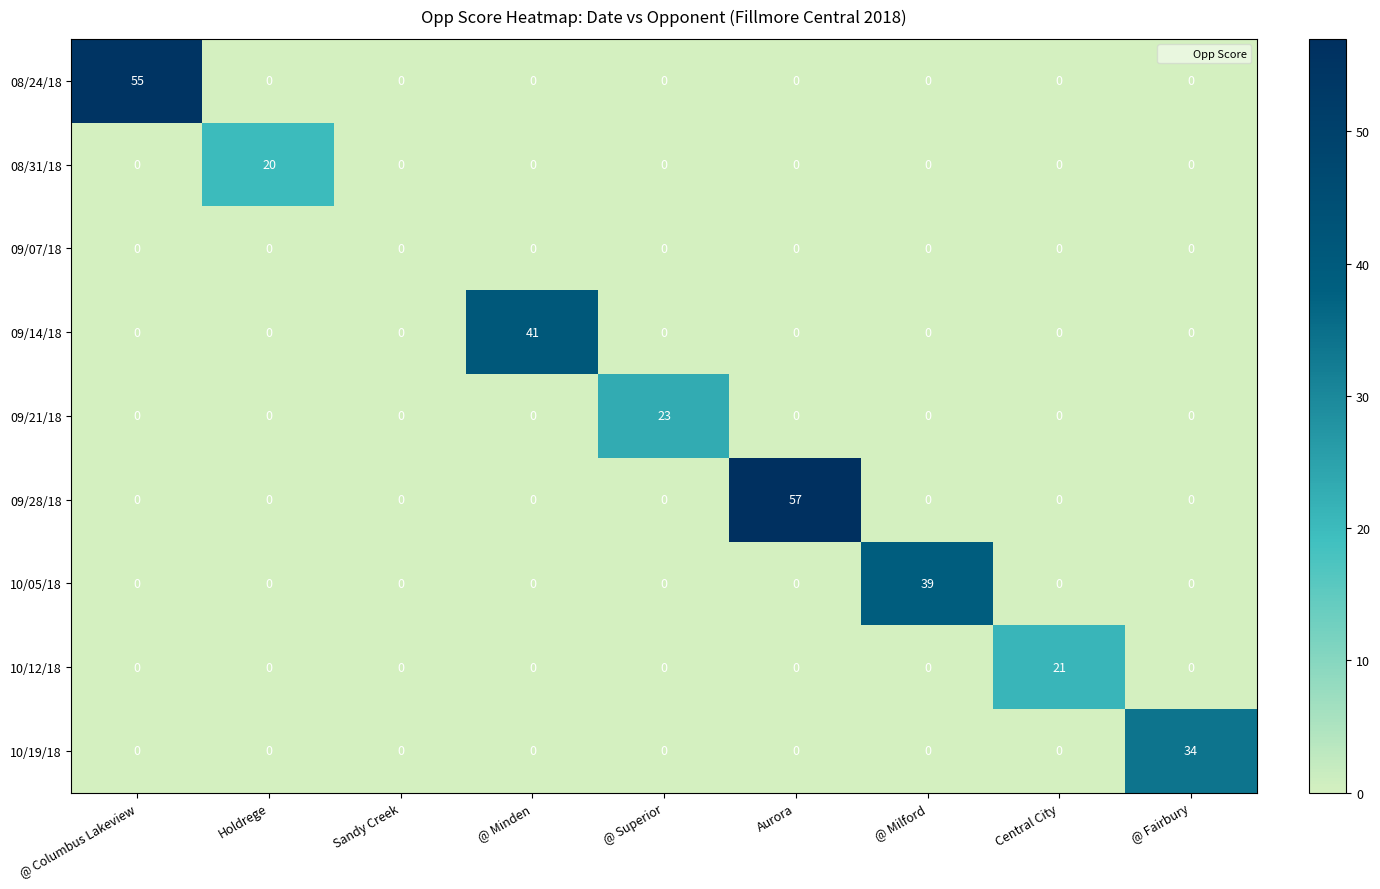

Count the number of data series in this chart.

9